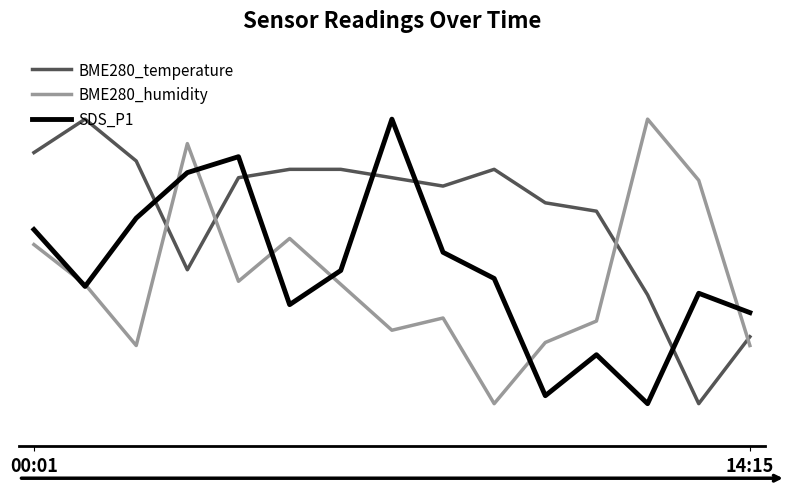

At which category is the sum across all series the highest?

3